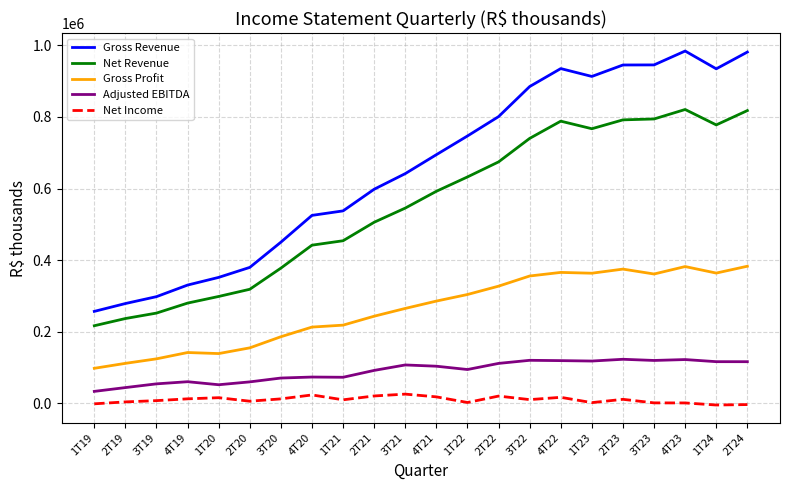

True or false: Net Revenue and Gross Profit intersect in this chart.

False